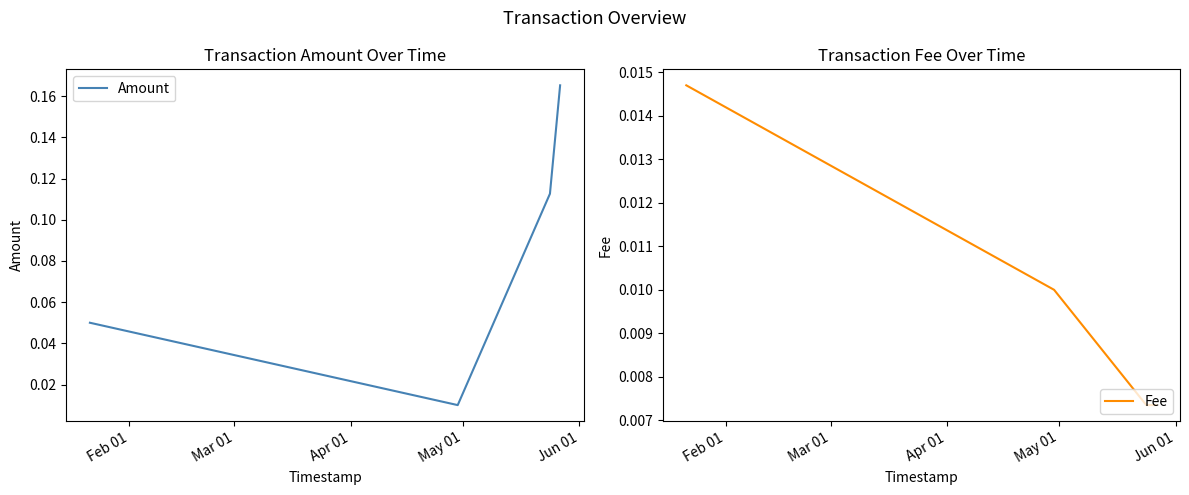

In Amount, how many points are lower than both neighbors (excluding endpoints)?

1